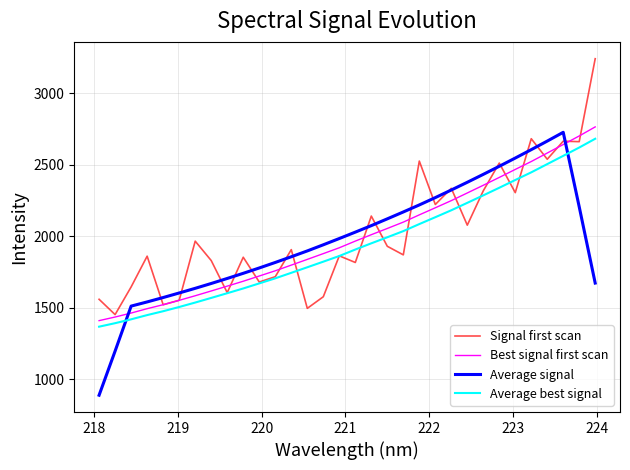

True or false: Best signal first scan and Average signal cross at least once.

True